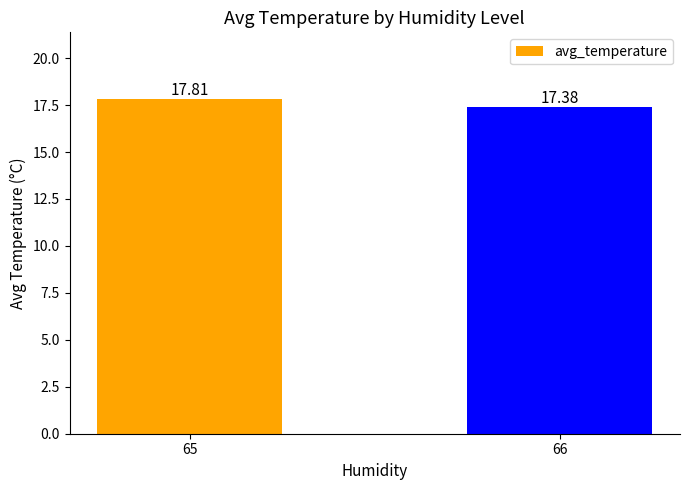

Rank the categories by value from lowest to highest.

66, 65